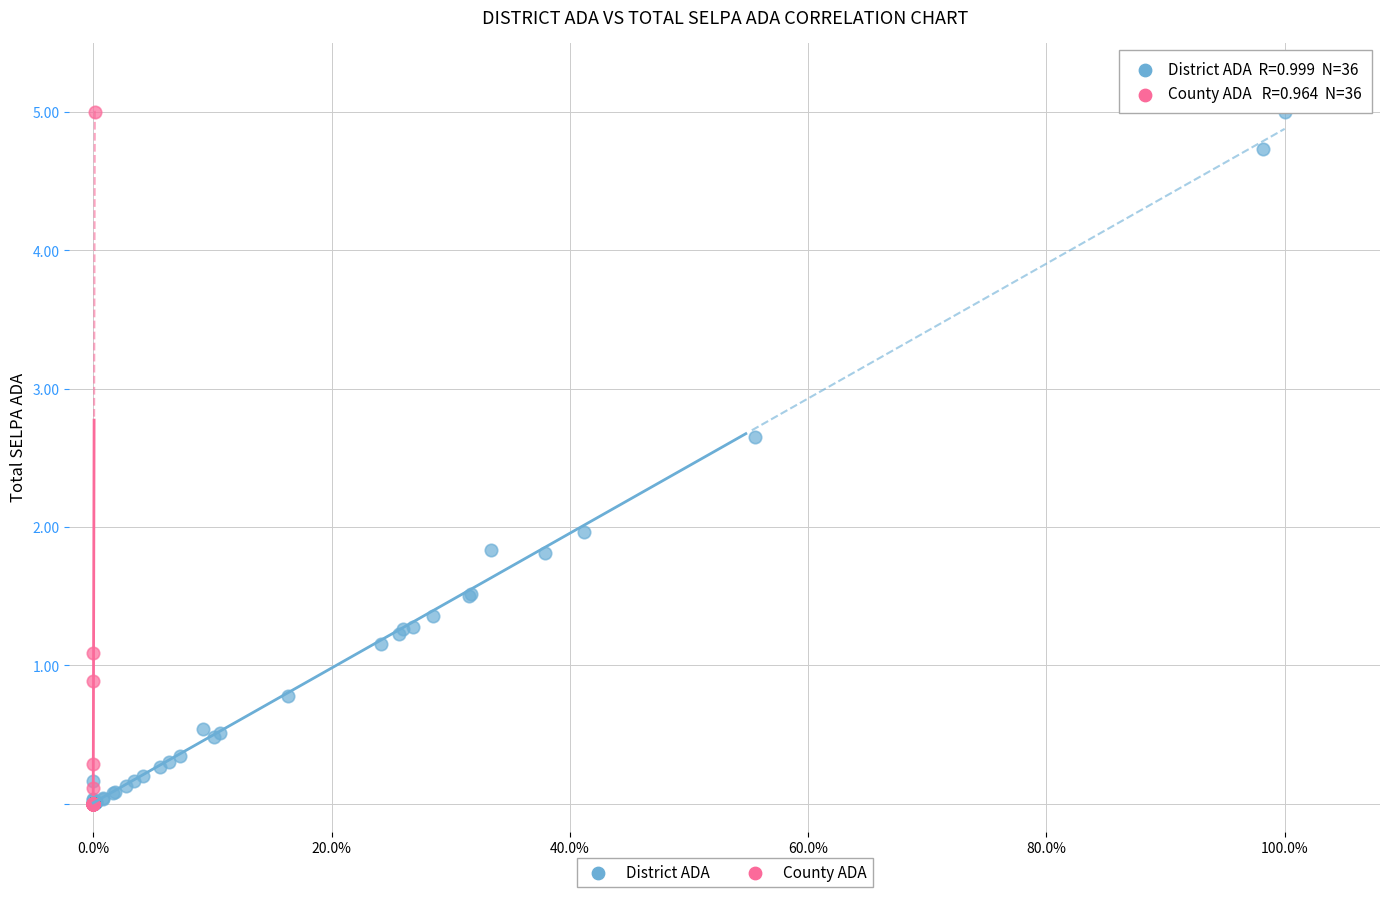

What are all the series names shown in the legend?

District ADA, County ADA